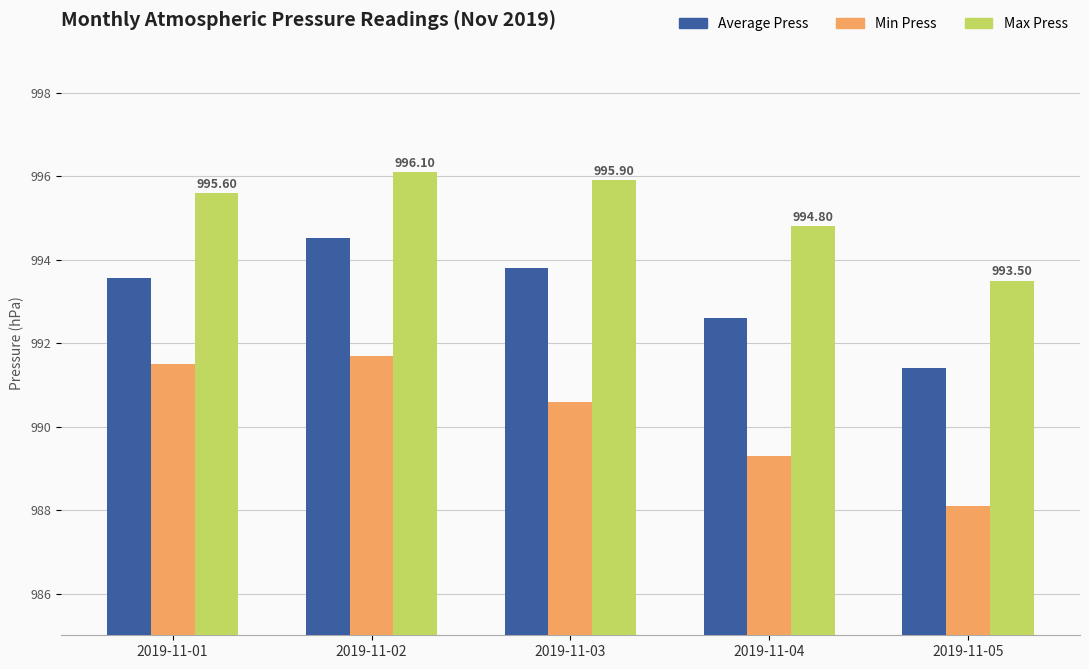

What is the minimum value shown in the chart?

988.1